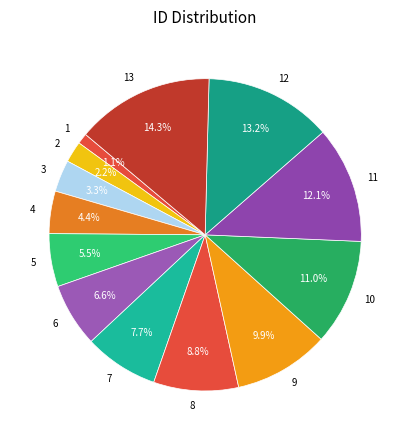

To the nearest percent, what portion does 6 represent?

7%